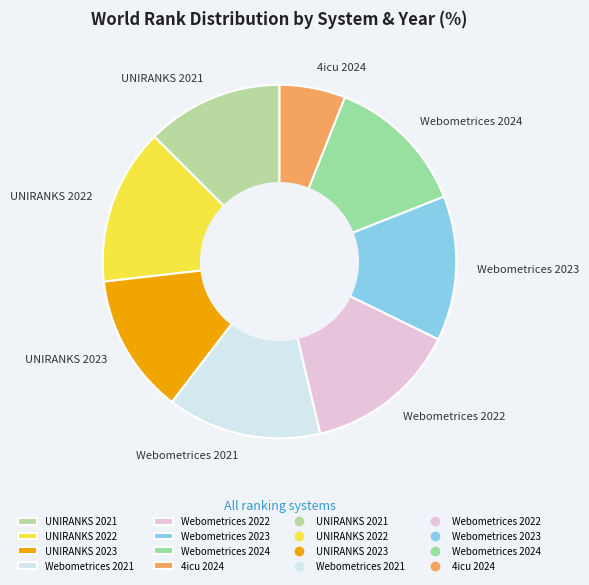

Combined, do UNIRANKS 2022 and 4icu 2024 account for over 50%?

No